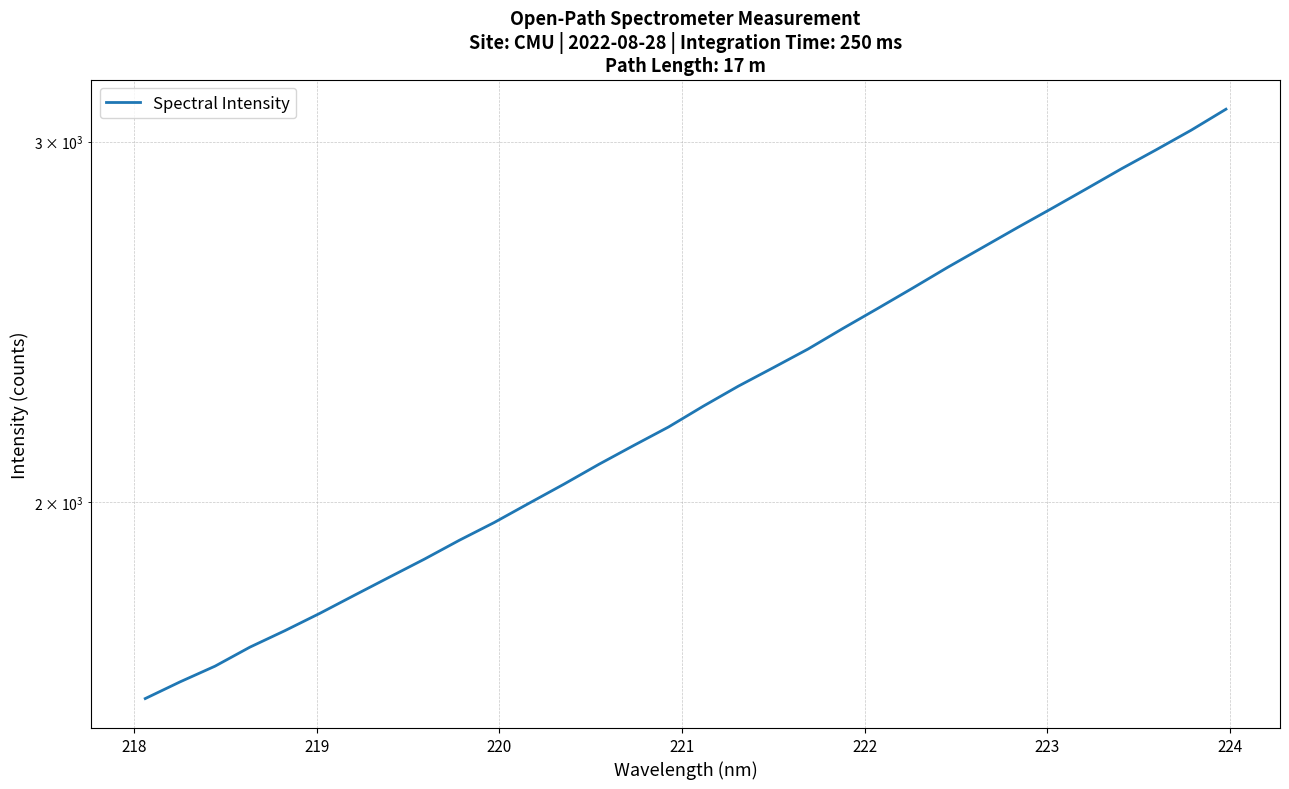

How many categories are shown in the chart?

32